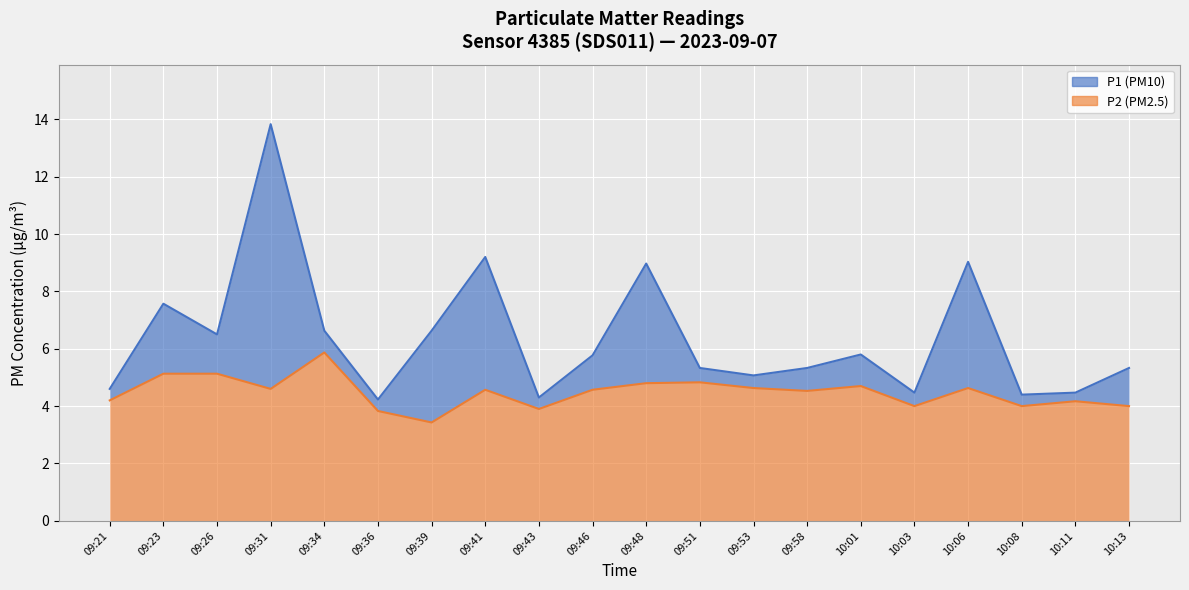

At which category does P1 reach its first local valley?

09:26